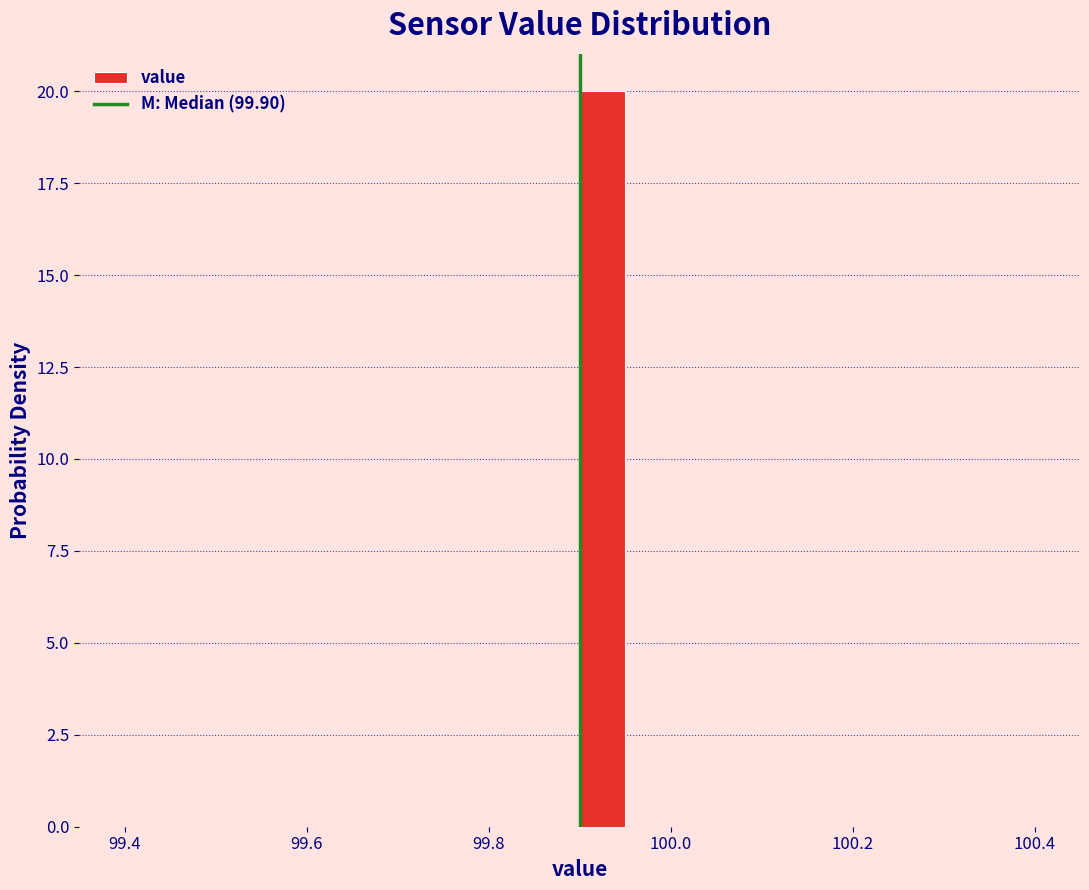

Around what value on the x-axis is the tallest bar? Give the approximate position of its centre, as read against the axis.

99.92